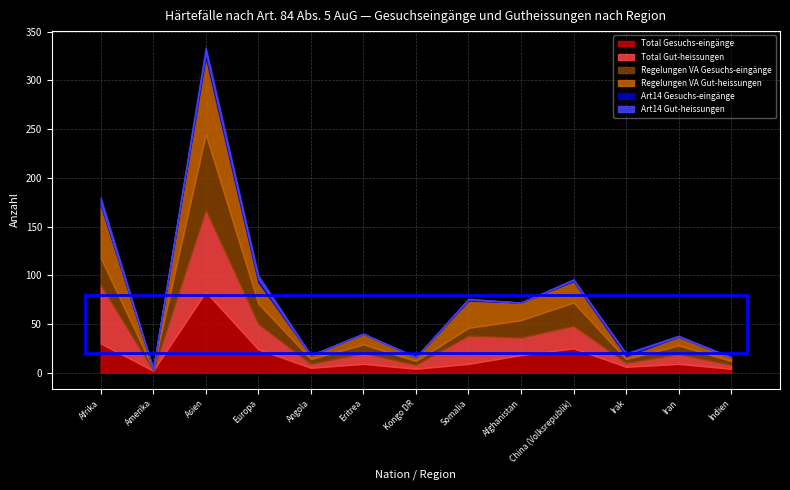

What are all the series names shown in the legend?

Total Gesuchs-eingänge, Total Gut-heissungen, Regelungen VA Gesuchs-eingänge, Regelungen VA Gut-heissungen, Art14 Gesuchs-eingänge, Art14 Gut-heissungen